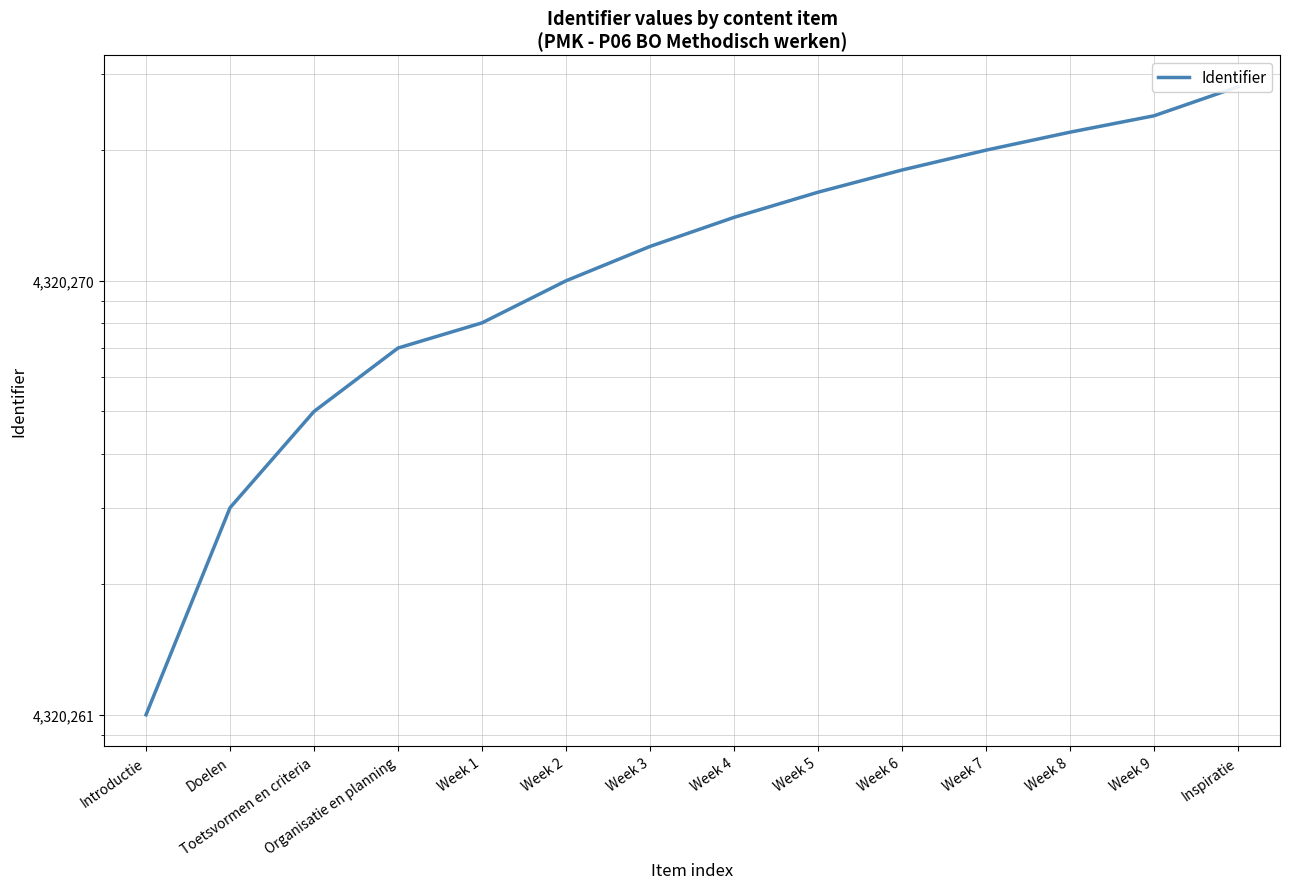

What is the difference between the second highest and minimum values?

23